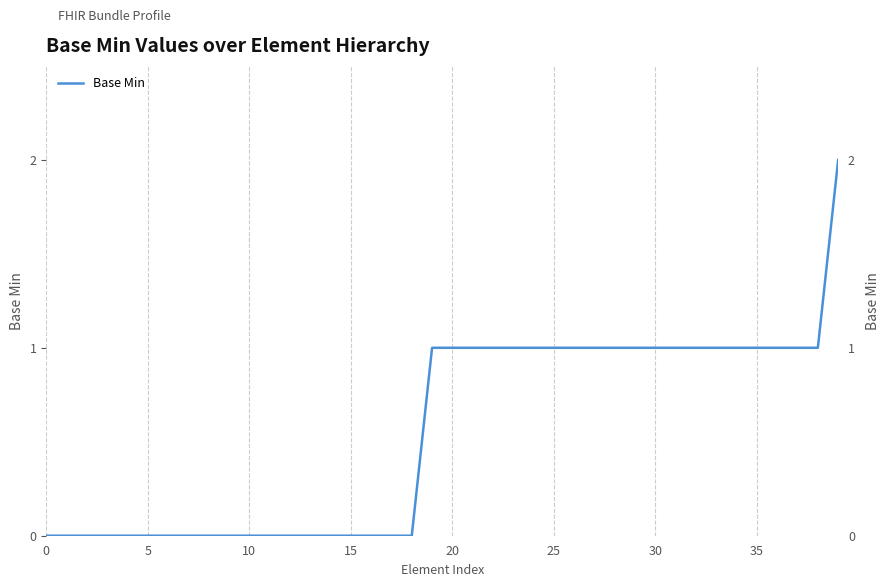

Which label corresponds to the largest value in the chart?

39